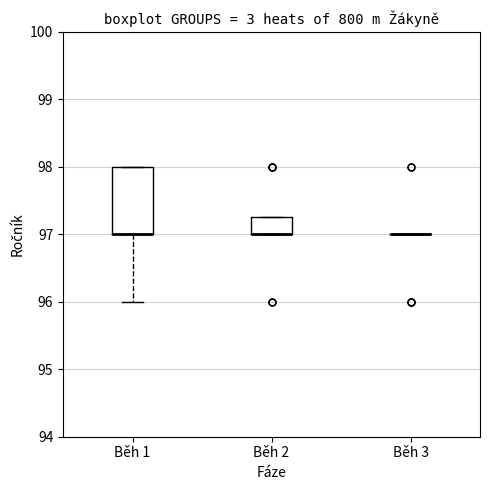

Reading left to right, transcribe this box plot: for each box, give where its median line is, the range the box spans, and where its two whiskers end, as read against the y-axis. The values are not printed on the chart, so give them approximately, as read against the axis.

Běh 1: median 97.0 (drawn on the box's lower edge), box 97.0 to 98.0, whiskers 96.0 to 98.0
Běh 2: median 97.0 (drawn on the box's lower edge), box 97.0 to 97.3, whiskers 97.0 to 97.3
Běh 3: box collapsed to a line at 97.0, whiskers 97.0 to 97.0